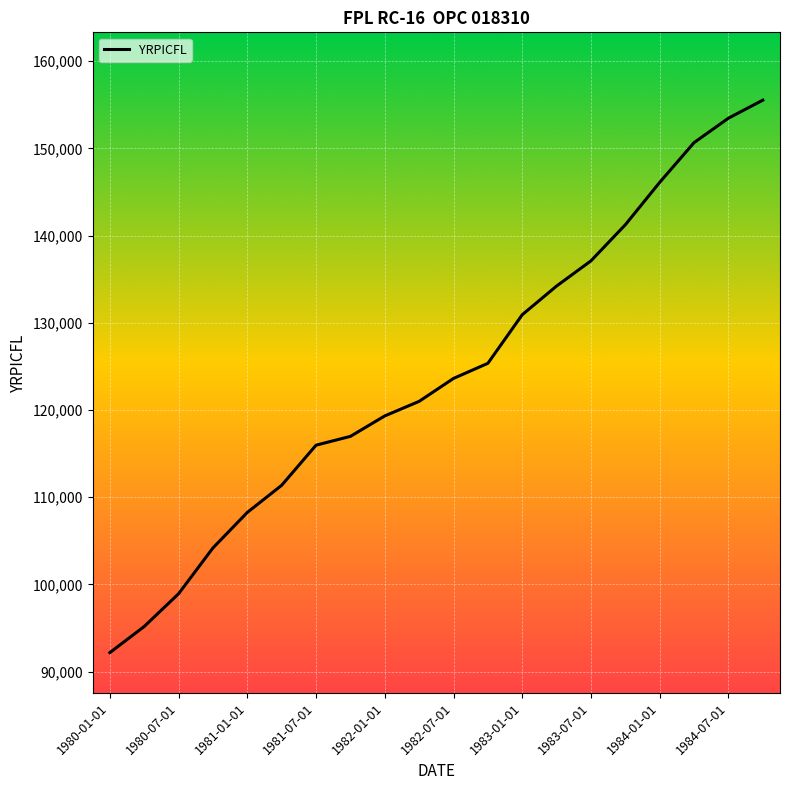

What is the difference between the maximum and minimum values?

63348